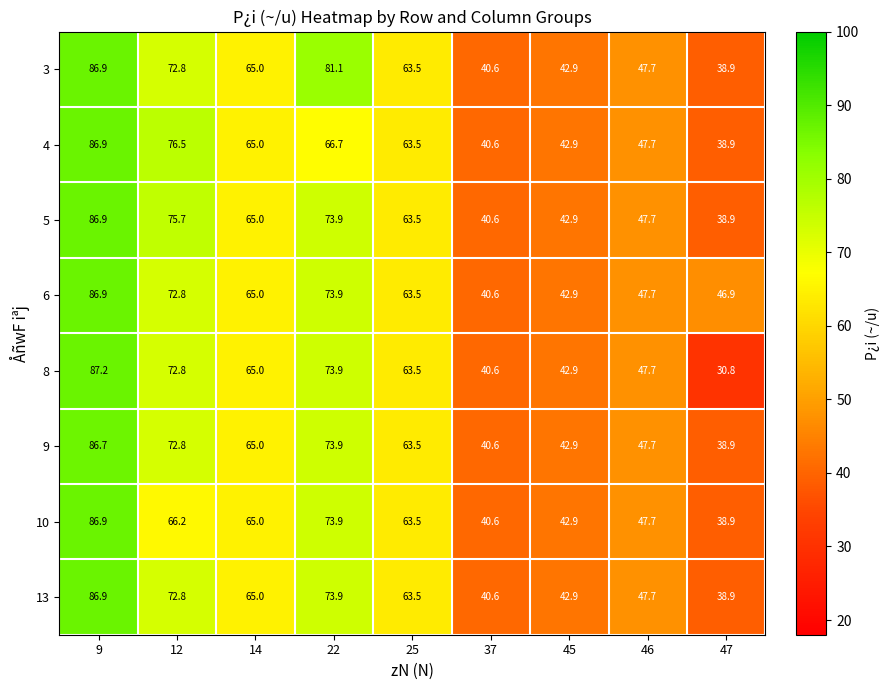

Which category has the lowest value in the 9 series?

47